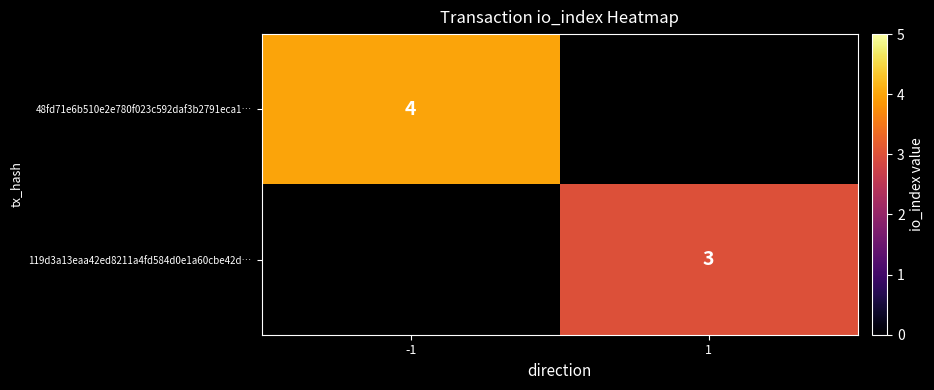

Is it true that 119d3a13eaa42ed8211a4fd584d0e1a60cbe42d… equals 3 at 1?

True